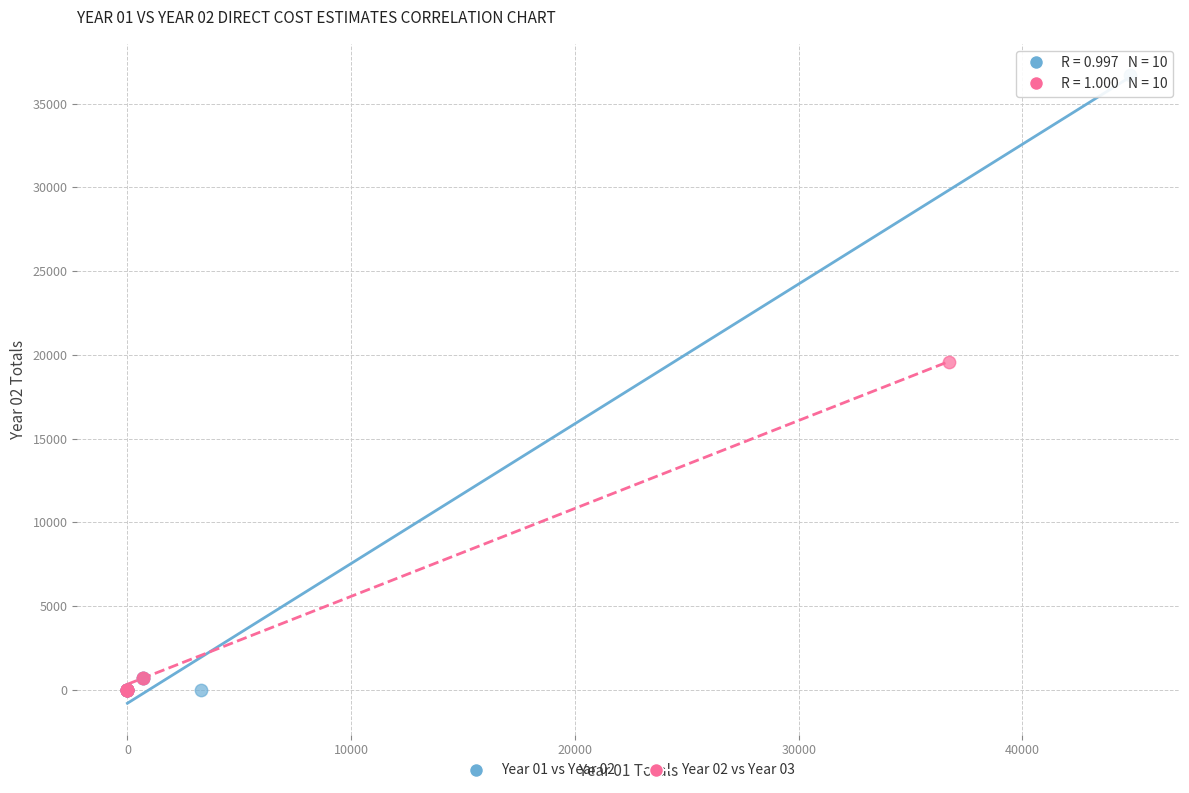

Which series has the widest spread of Y values?

Year 01 vs Year 02